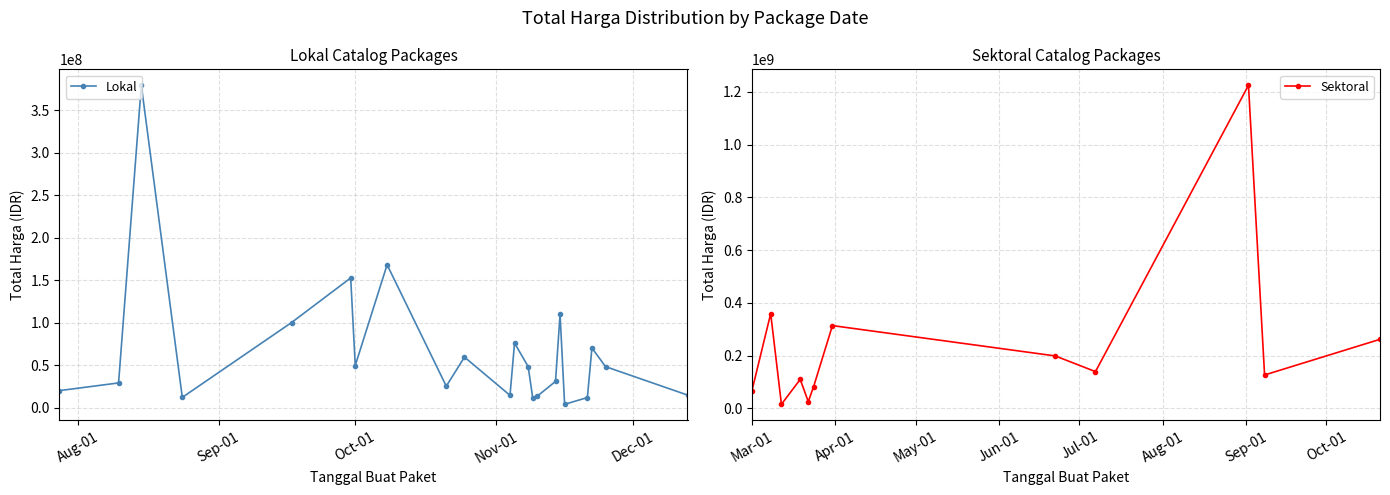

Where do Total Harga (Sektoral) and Total Harga (Lokal) first cross each other?

1 and 2